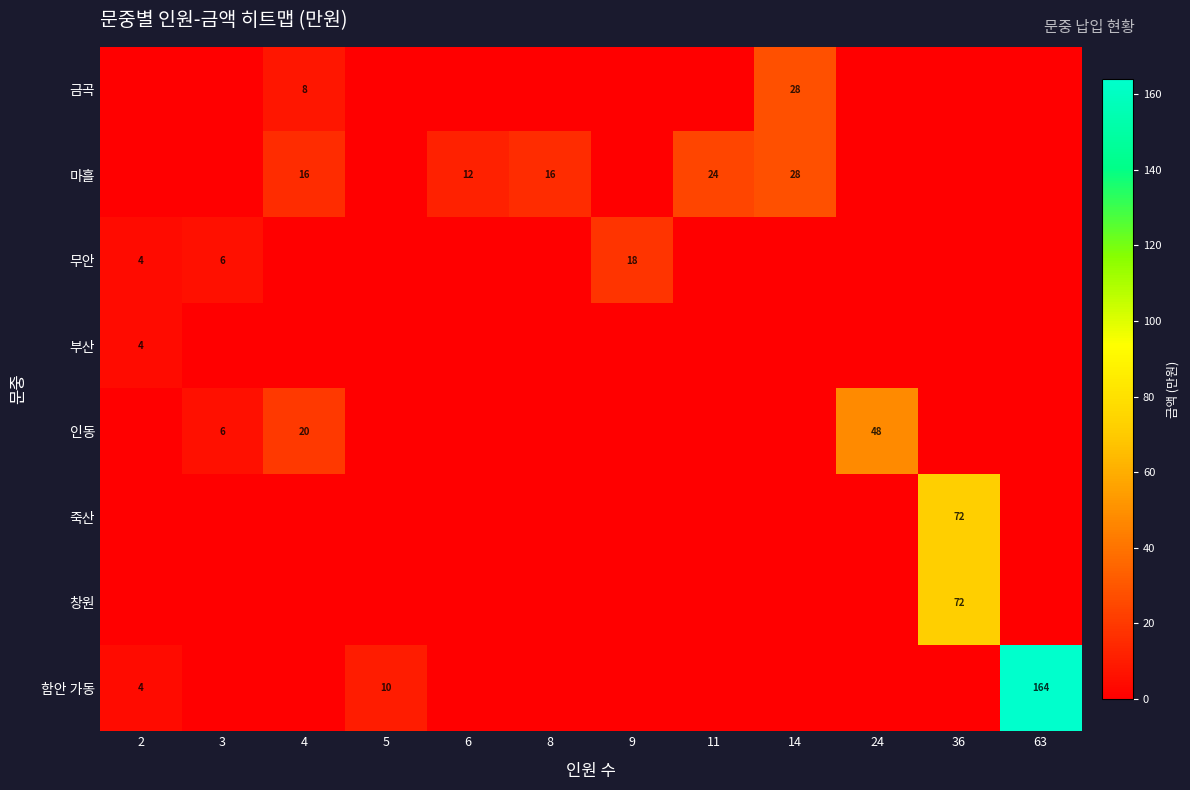

Is the value of row_3 at 3 greater than the value of row_2 at 14?

No